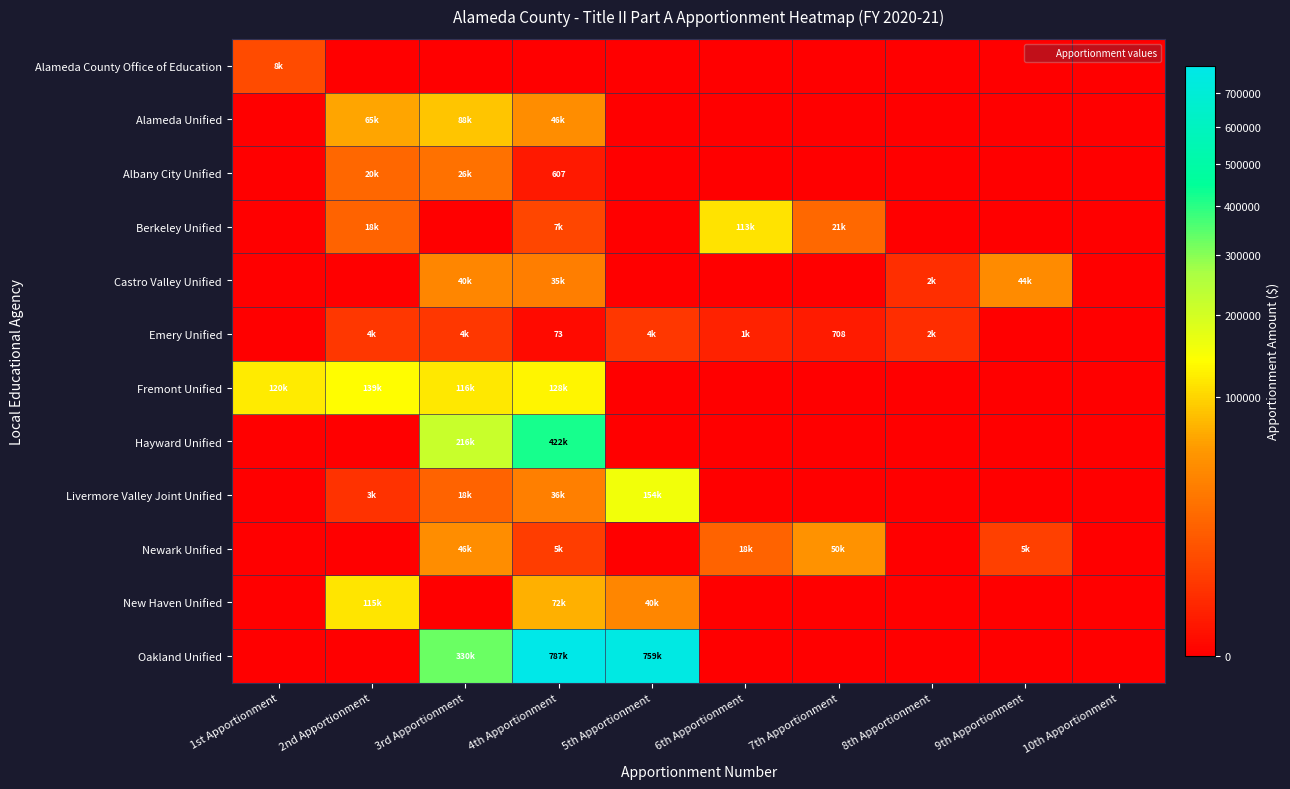

What is the maximum value shown in the chart?

787672